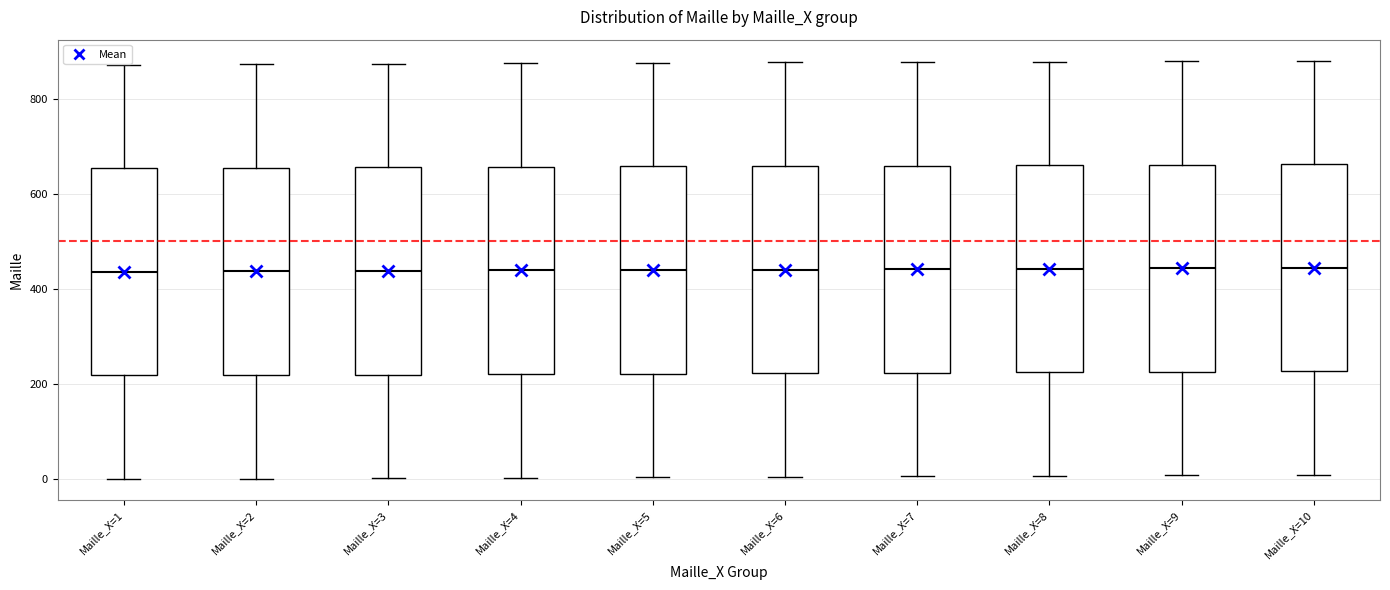

Reading left to right, read every box against the y-axis: the position of its median line, the range the box covers, and the ends of its whiskers. The values are not printed on the chart, so give them approximately, as read against the axis.

Maille_X=1: median 440, box 220 to 660, whiskers 0 to 880
Maille_X=2: median 440, box 220 to 660, whiskers 0 to 880
Maille_X=3: median 440, box 220 to 660, whiskers 0 to 880
Maille_X=4: median 440, box 220 to 660, whiskers 0 to 880
Maille_X=5: median 440, box 220 to 660, whiskers 0 to 880
Maille_X=6: median 440, box 220 to 660, whiskers 0 to 880
Maille_X=7: median 440, box 220 to 660, whiskers 0 to 880
Maille_X=8: median 440, box 220 to 660, whiskers 0 to 880
Maille_X=9: median 440, box 220 to 660, whiskers 0 to 880
Maille_X=10: median 440, box 220 to 660, whiskers 20 to 880